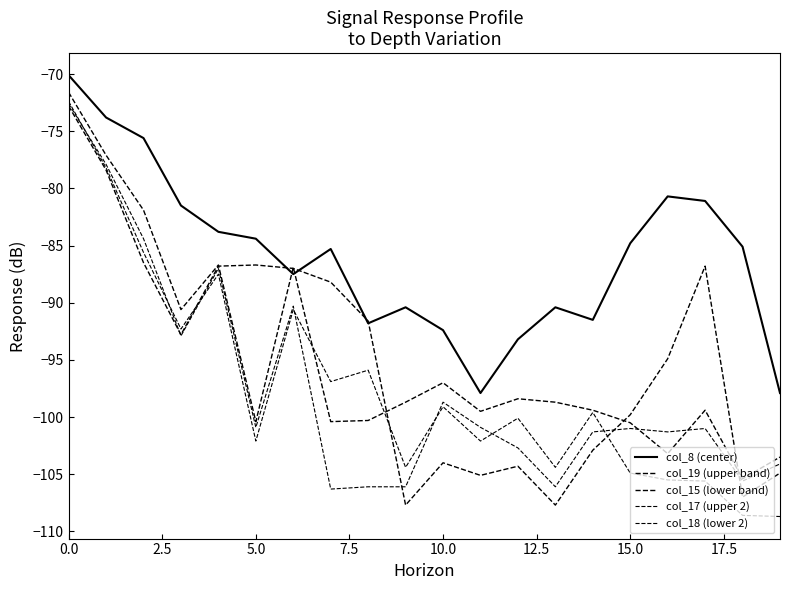

Is this an area chart (filled region under the line)?

No